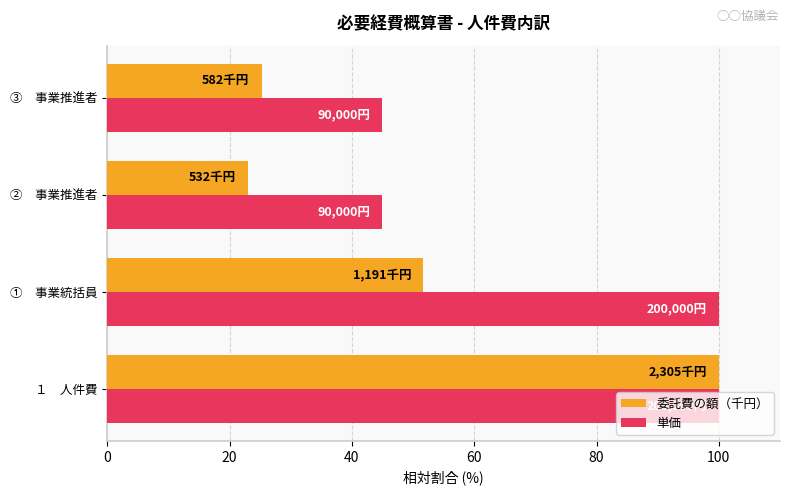

What is the difference between the second highest and minimum values in the 単価 series?

55.0